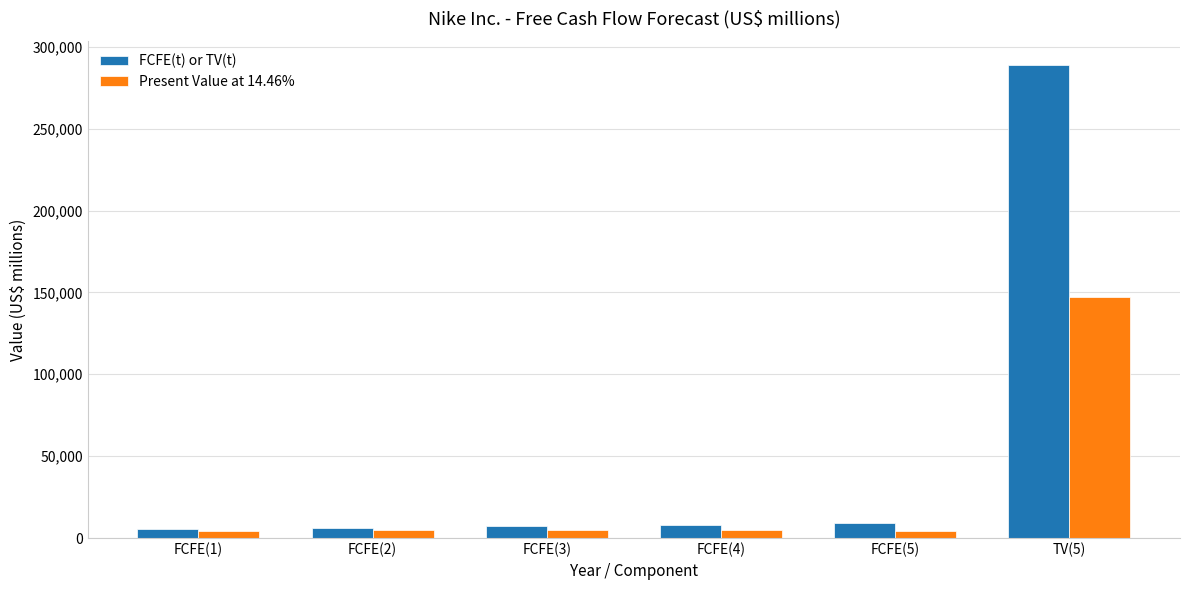

Rank the series by their average value, from highest to lowest.

FCFE(t) or TV(t), Present Value at 14.46%